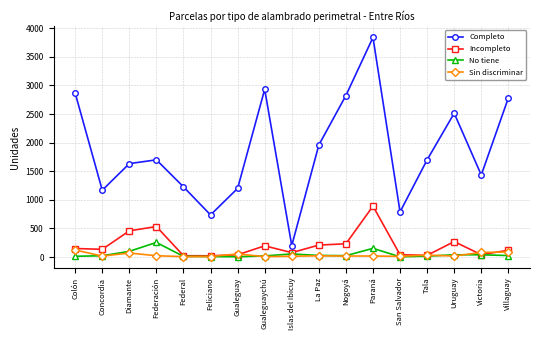

True or false: Completo has more than 1 interior local peaks.

True